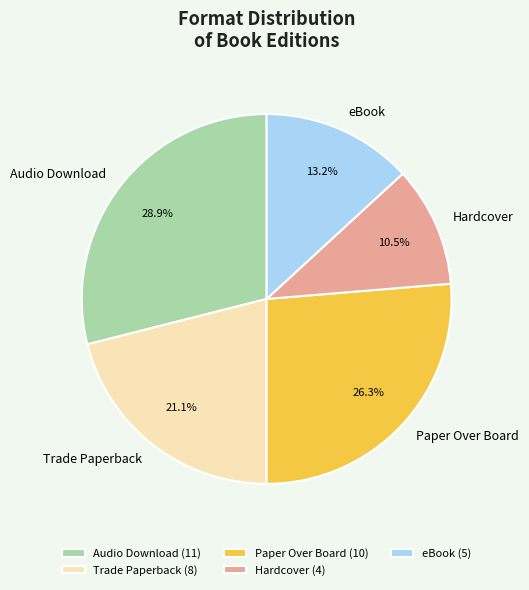

Count the number of slices in the pie.

5